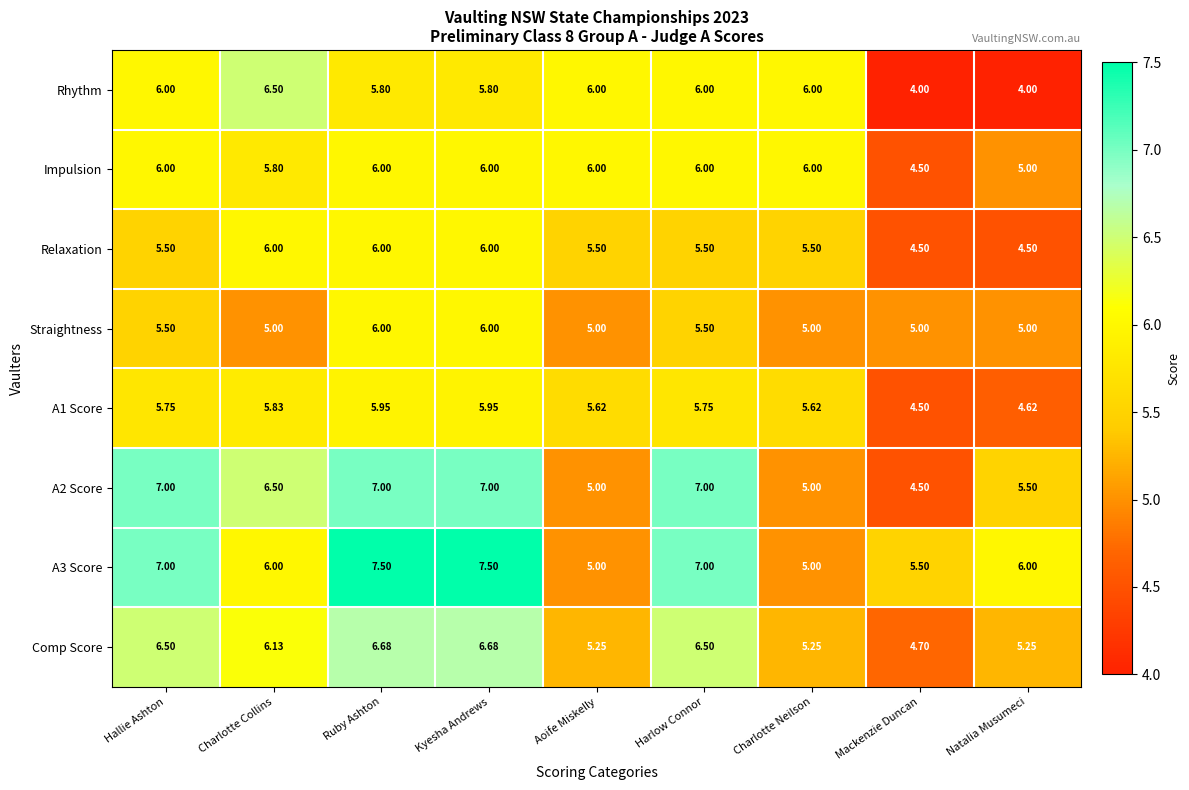

Between Charlotte Neilson and Natalia Musumeci, which series saw the biggest shift?

Rhythm